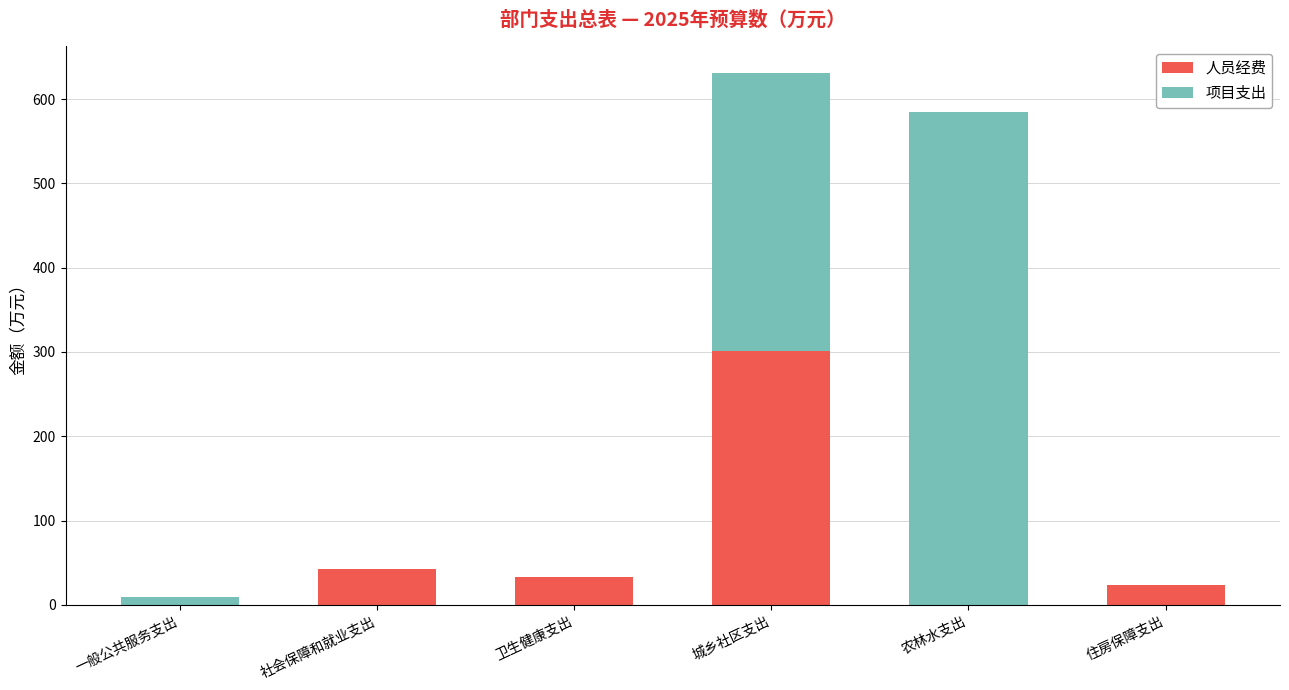

What is the approximate value of 人员经费 at 社会保障和就业支出?

42.7